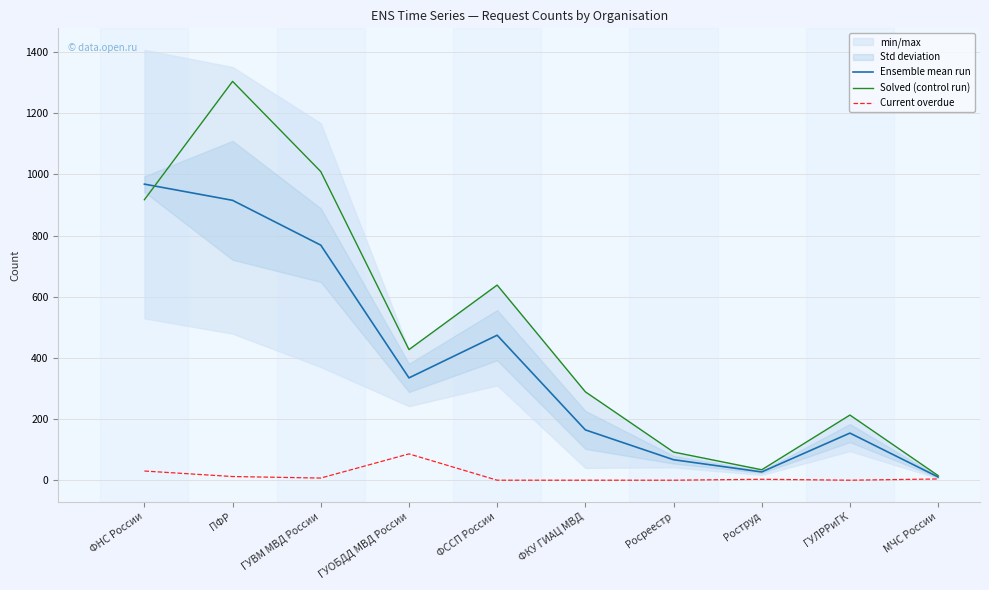

True or false: Ensemble mean run and Current overdue intersect in this chart.

False